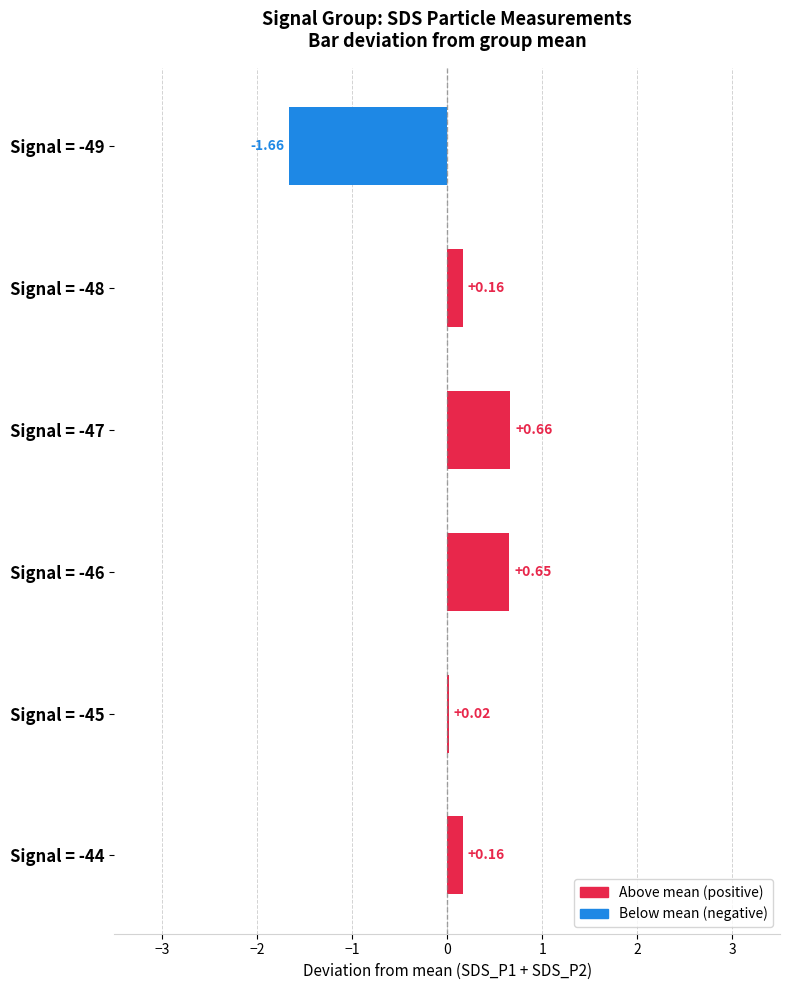

Count the number of data series in this chart.

1